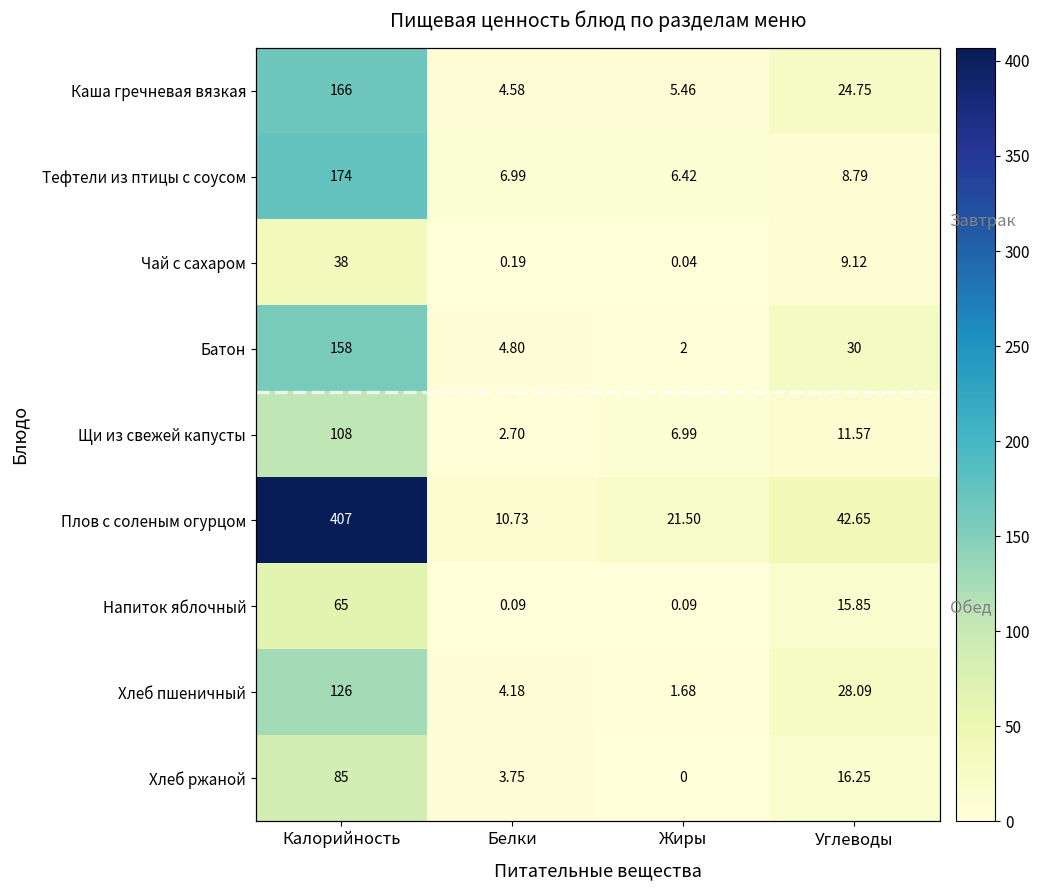

What is the minimum value for Плов с соленым огурцом?

10.7